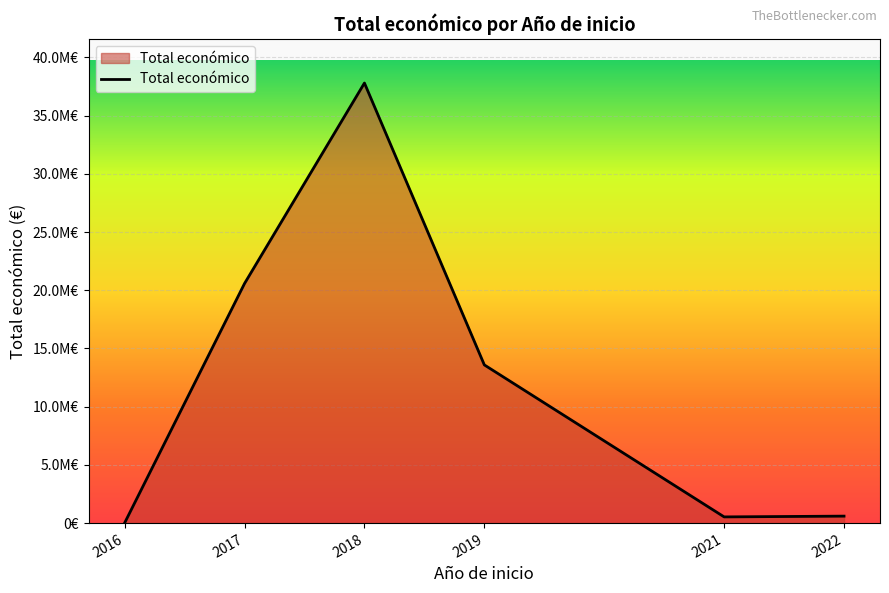

True or false: the data has more than 1 interior local peaks.

False